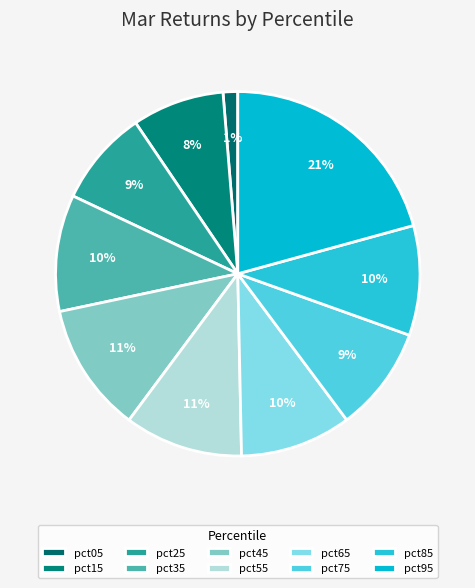

To the nearest percent, what is the difference between the largest and smallest slice percentages?

19%